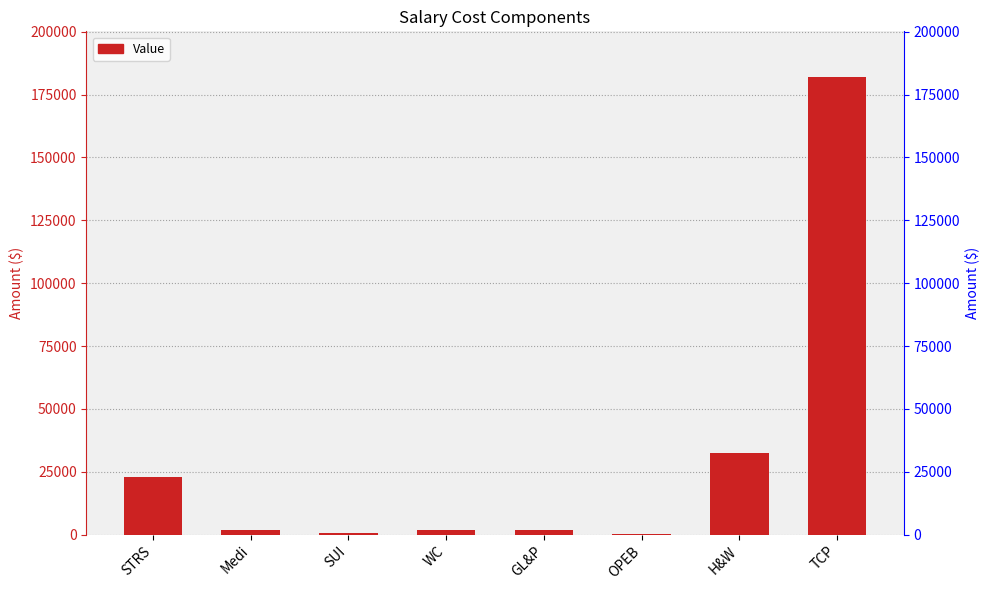

List the labels in order of value, smallest first.

OPEB, SUI, Medi, WC, GL&P, STRS, H&W, TCP